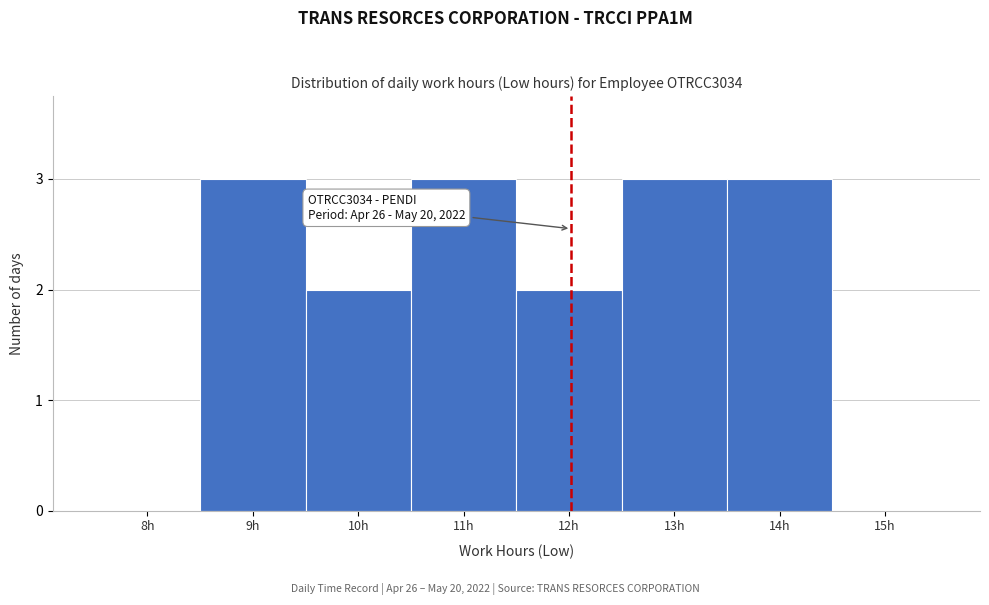

Reading right to left, transcribe all the data shown in this chart.

15h=0	14h=3	13h=3	12h=2	11h=3	10h=2	9h=3	8h=0